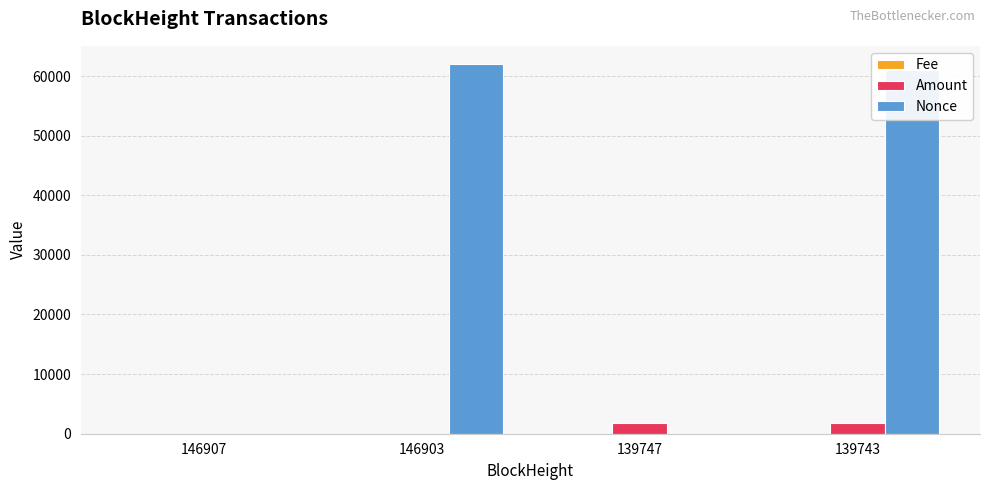

Which series has the largest total across all categories?

Nonce